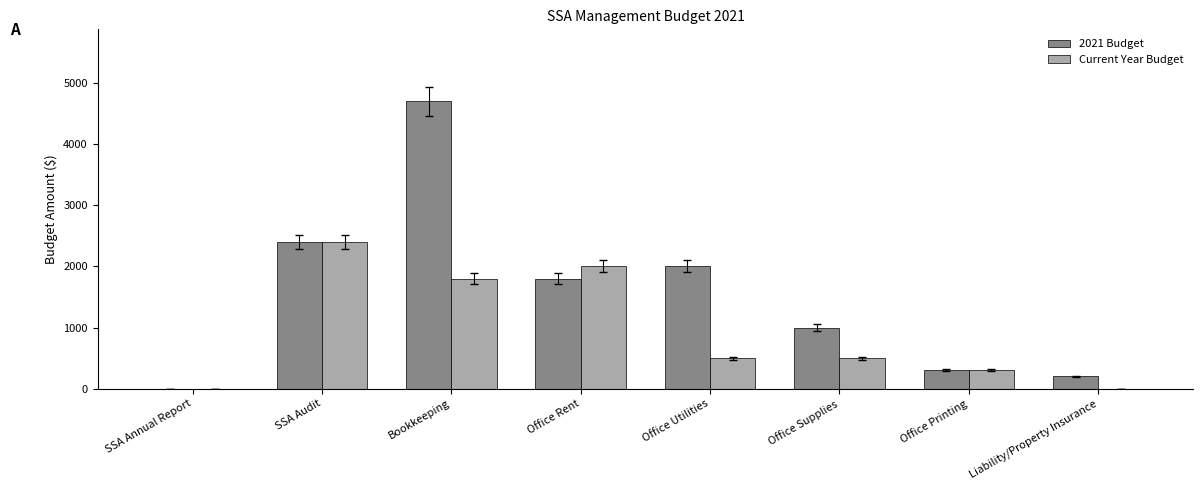

At which label is 2021 Budget closest to 2350?

SSA Audit